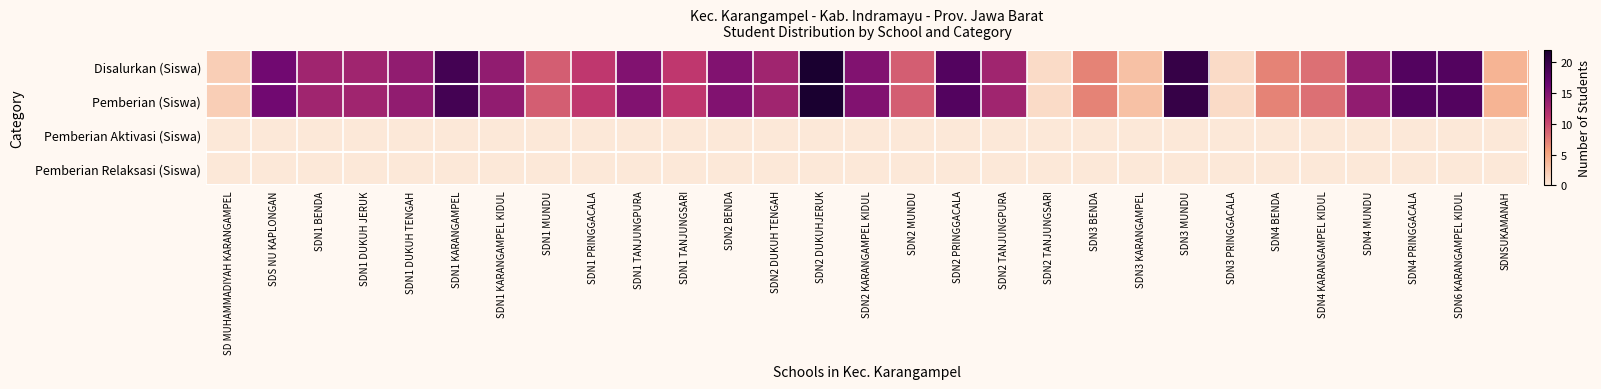

How many series are shown in this chart?

4